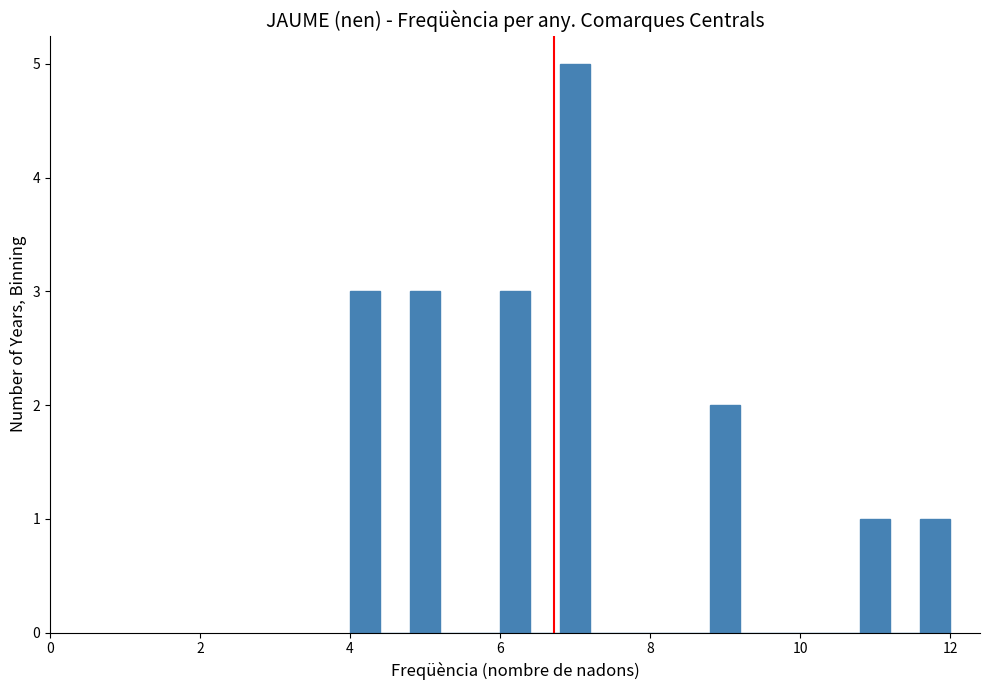

Read against the x-axis, roughly where is the centre of the tallest bar?

7.0